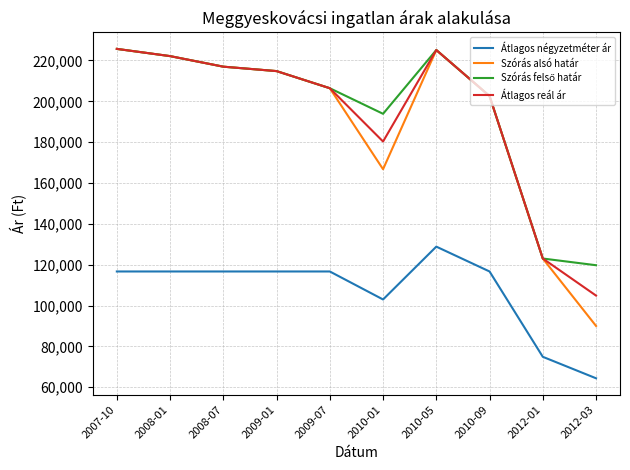

What is the difference between the highest and lowest values at 2008-01?

105475